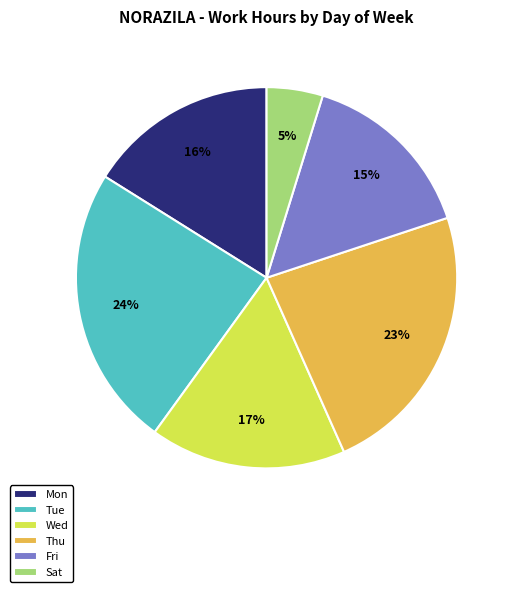

Is it true that Wed is 17% of the pie?

True